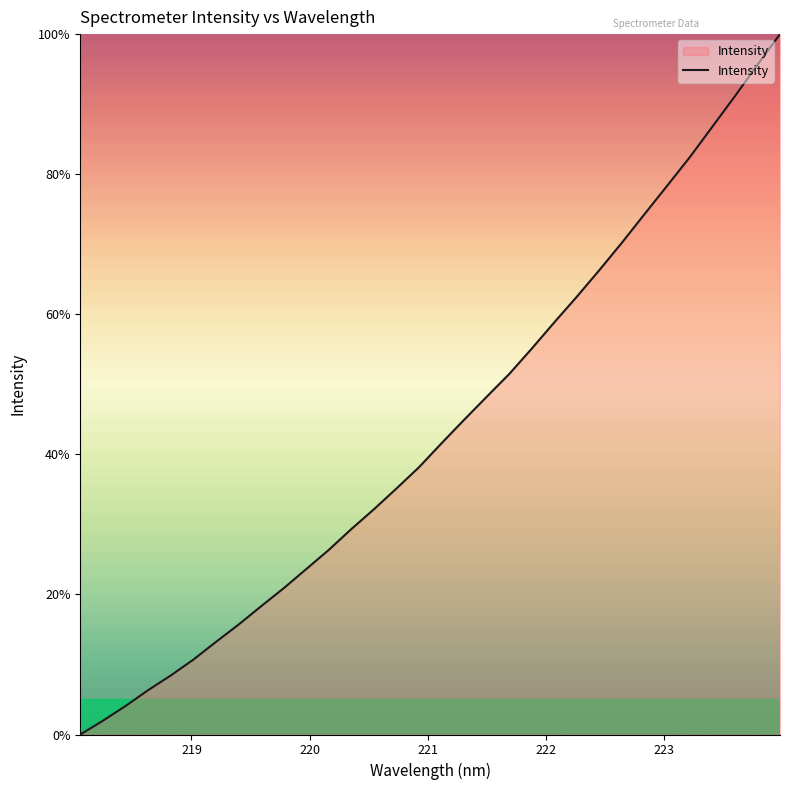

How many lines are shown in the chart?

1